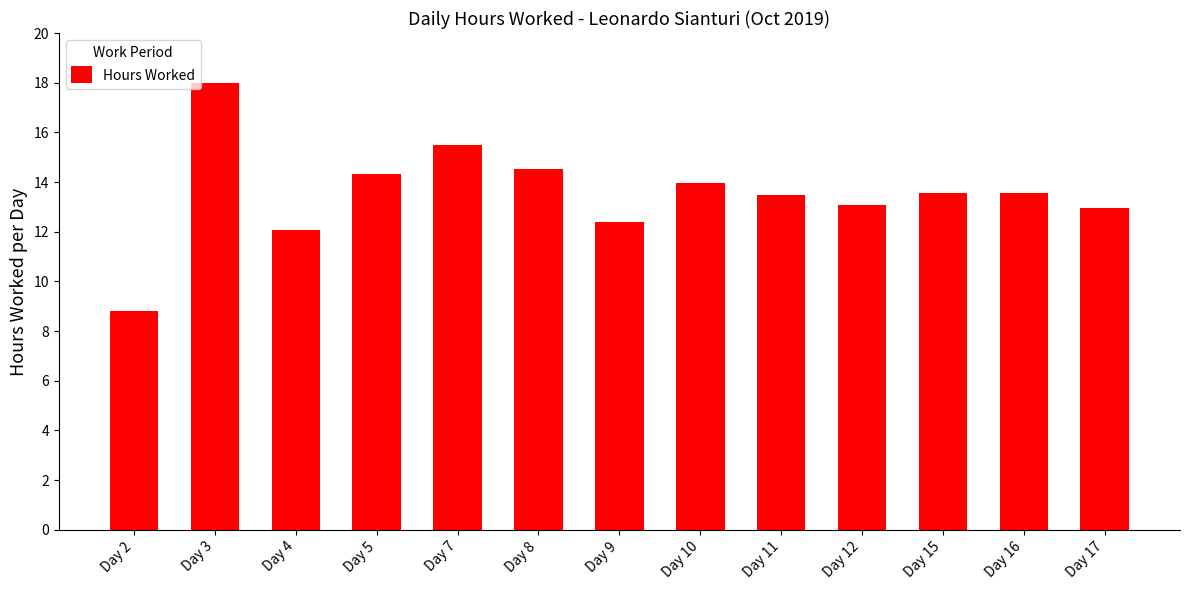

Read the value at Day 11.

13.5